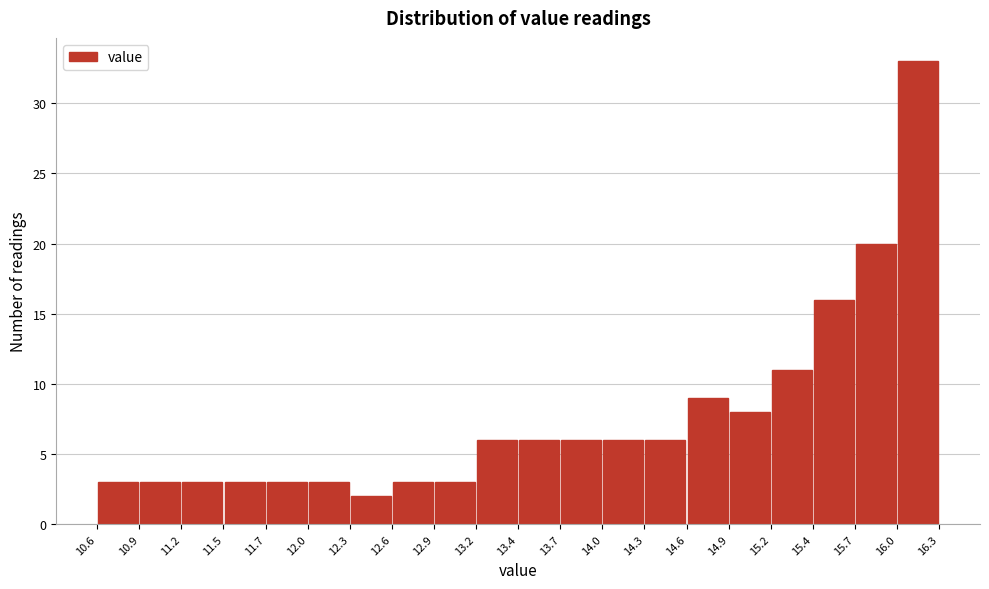

Over which range of the x-axis is the bar tallest?

16.0 to 16.3